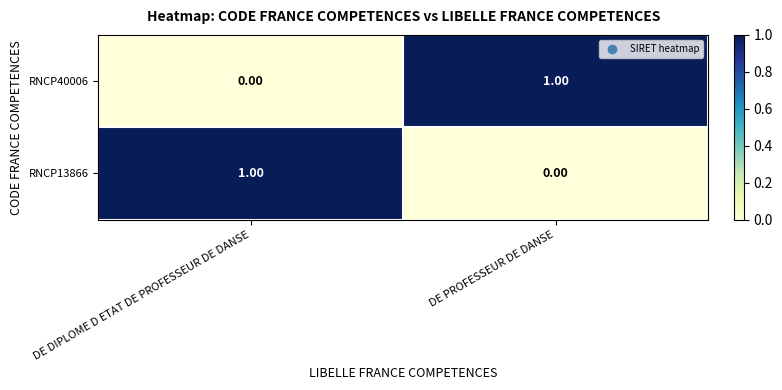

Which category has the highest value in the RNCP40006 series?

DE PROFESSEUR DE DANSE